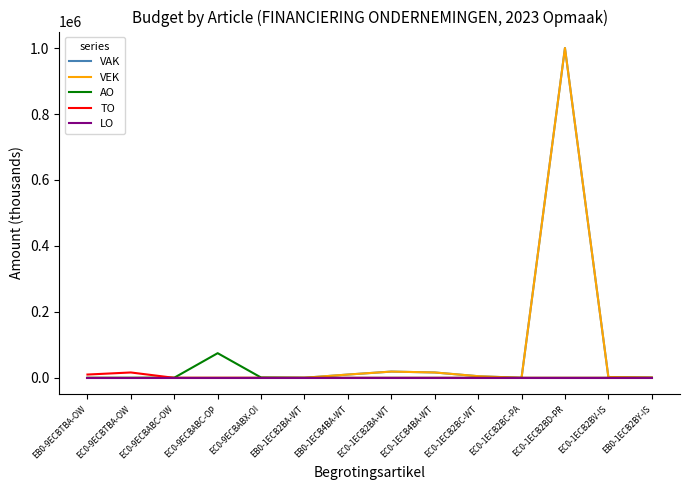

Reading right to left, what are all the values shown in this chart?

VAK: EB0-1ECB2BY-IS=734	EC0-1ECB2BV-IS=2451	EC0-1ECB2BD-PR=1000000	EC0-1ECB2BC-PA=0	EC0-1ECB2BC-WT=4981	EC0-1ECB4BA-WT=16268	EC0-1ECB2BA-WT=18960	EB0-1ECB4BA-WT=10000	EB0-1ECB2BA-WT=282	EC0-9ECBABX-OI=0	EC0-9ECBABC-OP=0	EC0-9ECBABC-OW=0	EC0-9ECBTBA-OW=0	EB0-9ECBTBA-OW=0
VEK: EB0-1ECB2BY-IS=734	EC0-1ECB2BV-IS=2451	EC0-1ECB2BD-PR=1000000	EC0-1ECB2BC-PA=0	EC0-1ECB2BC-WT=4981	EC0-1ECB4BA-WT=16268	EC0-1ECB2BA-WT=18960	EB0-1ECB4BA-WT=10000	EB0-1ECB2BA-WT=282	EC0-9ECBABX-OI=0	EC0-9ECBABC-OP=0	EC0-9ECBABC-OW=0	EC0-9ECBTBA-OW=0	EB0-9ECBTBA-OW=0
AO: EB0-1ECB2BY-IS=0	EC0-1ECB2BV-IS=0	EC0-1ECB2BD-PR=0	EC0-1ECB2BC-PA=0	EC0-1ECB2BC-WT=0	EC0-1ECB4BA-WT=0	EC0-1ECB2BA-WT=0	EB0-1ECB4BA-WT=0	EB0-1ECB2BA-WT=0	EC0-9ECBABX-OI=955	EC0-9ECBABC-OP=74769	EC0-9ECBABC-OW=401	EC0-9ECBTBA-OW=0	EB0-9ECBTBA-OW=0
TO: EB0-1ECB2BY-IS=0	EC0-1ECB2BV-IS=0	EC0-1ECB2BD-PR=0	EC0-1ECB2BC-PA=0	EC0-1ECB2BC-WT=0	EC0-1ECB4BA-WT=0	EC0-1ECB2BA-WT=0	EB0-1ECB4BA-WT=0	EB0-1ECB2BA-WT=0	EC0-9ECBABX-OI=0	EC0-9ECBABC-OP=0	EC0-9ECBABC-OW=0	EC0-9ECBTBA-OW=16268	EB0-9ECBTBA-OW=10000
LO: EB0-1ECB2BY-IS=0	EC0-1ECB2BV-IS=0	EC0-1ECB2BD-PR=0	EC0-1ECB2BC-PA=0	EC0-1ECB2BC-WT=0	EC0-1ECB4BA-WT=0	EC0-1ECB2BA-WT=0	EB0-1ECB4BA-WT=0	EB0-1ECB2BA-WT=0	EC0-9ECBABX-OI=0	EC0-9ECBABC-OP=0	EC0-9ECBABC-OW=0	EC0-9ECBTBA-OW=0	EB0-9ECBTBA-OW=0